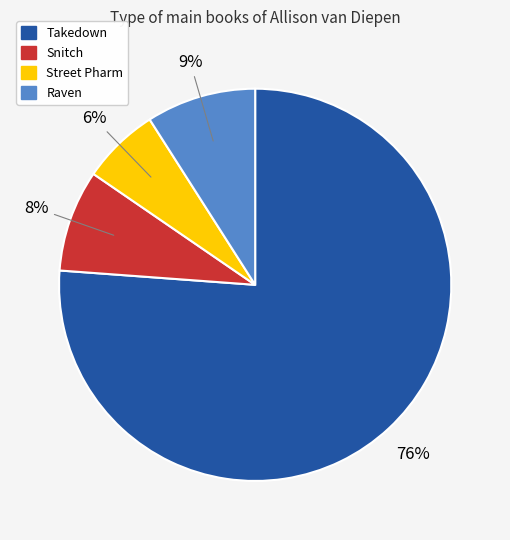

To the nearest percent, what portion does Snitch represent?

8%